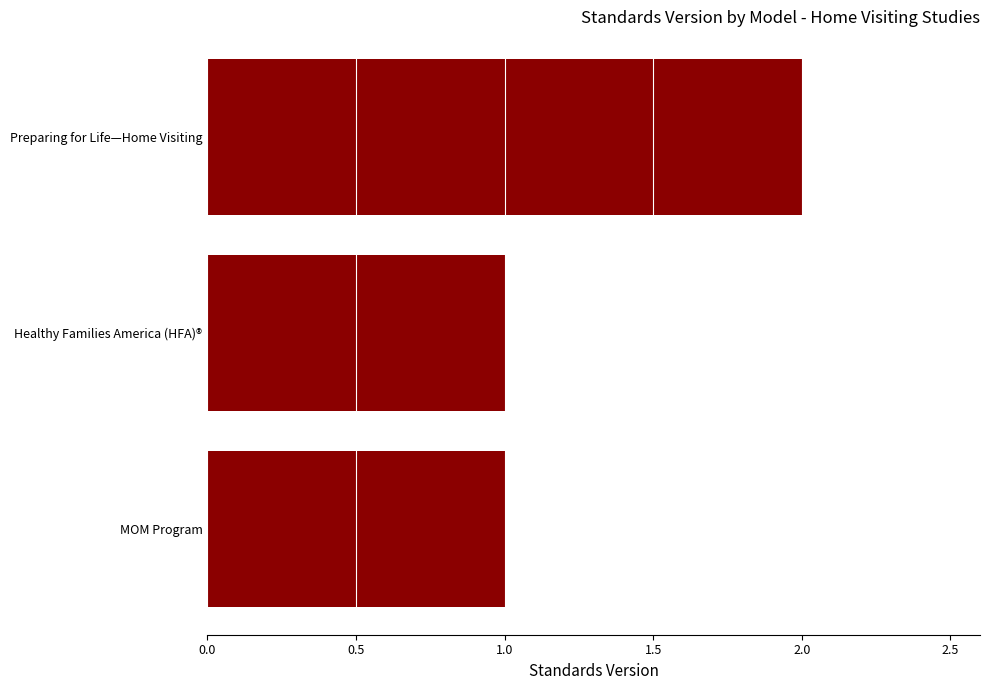

What is the difference between the maximum and minimum values?

1